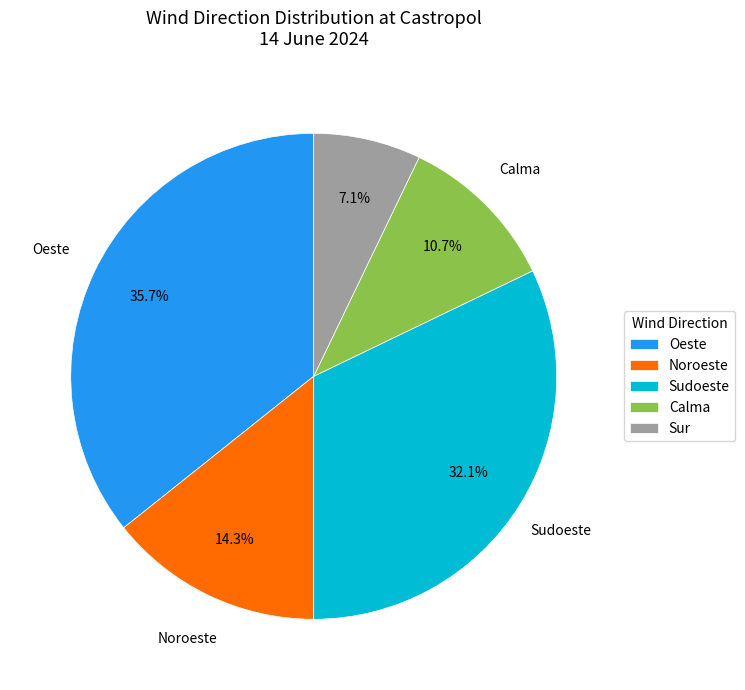

Which category has the biggest portion of the pie?

Oeste